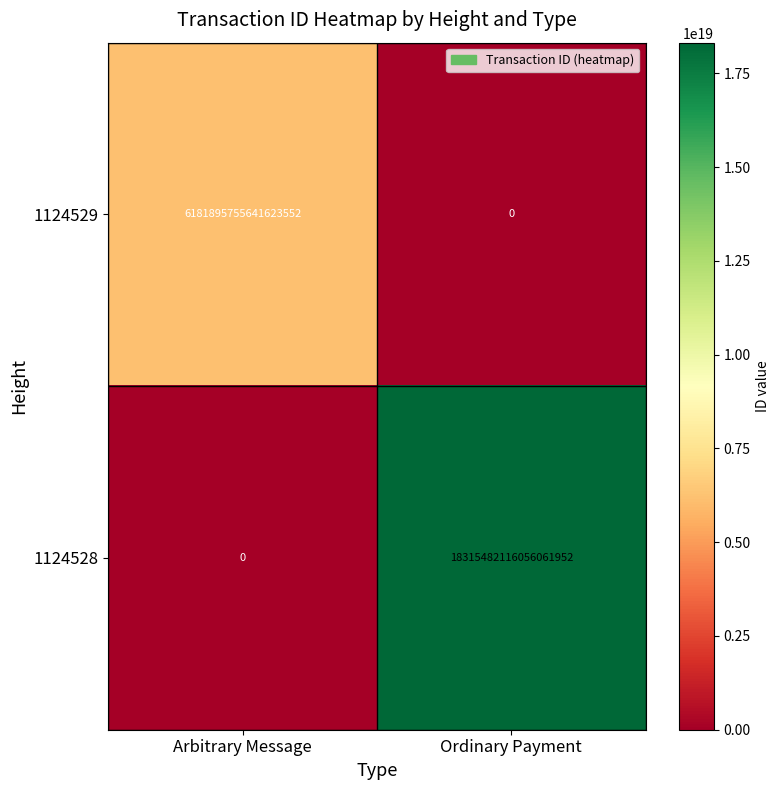

At which category is the sum across all series the highest?

Ordinary Payment